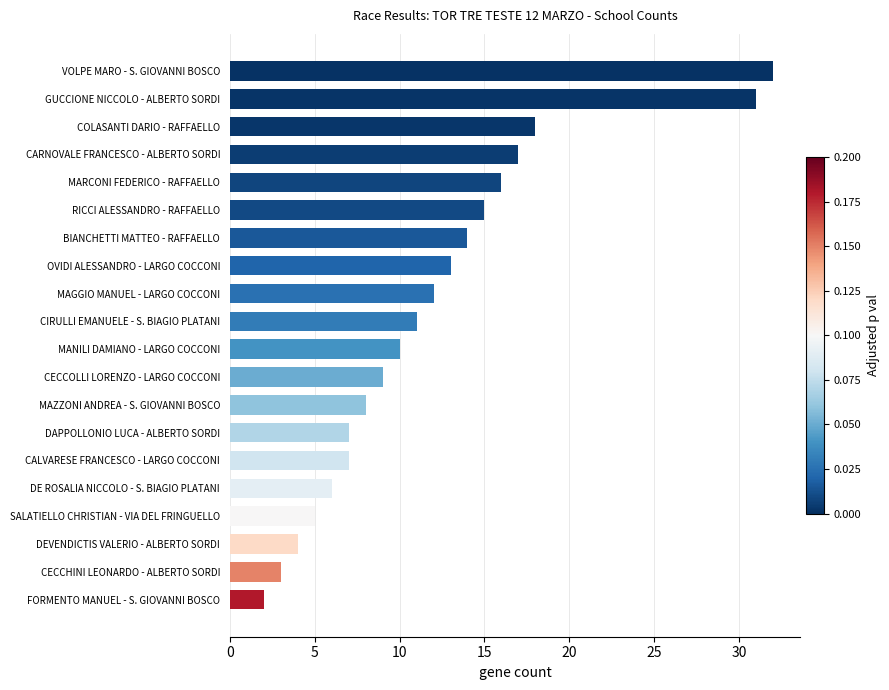

What is the maximum value shown in the chart?

32